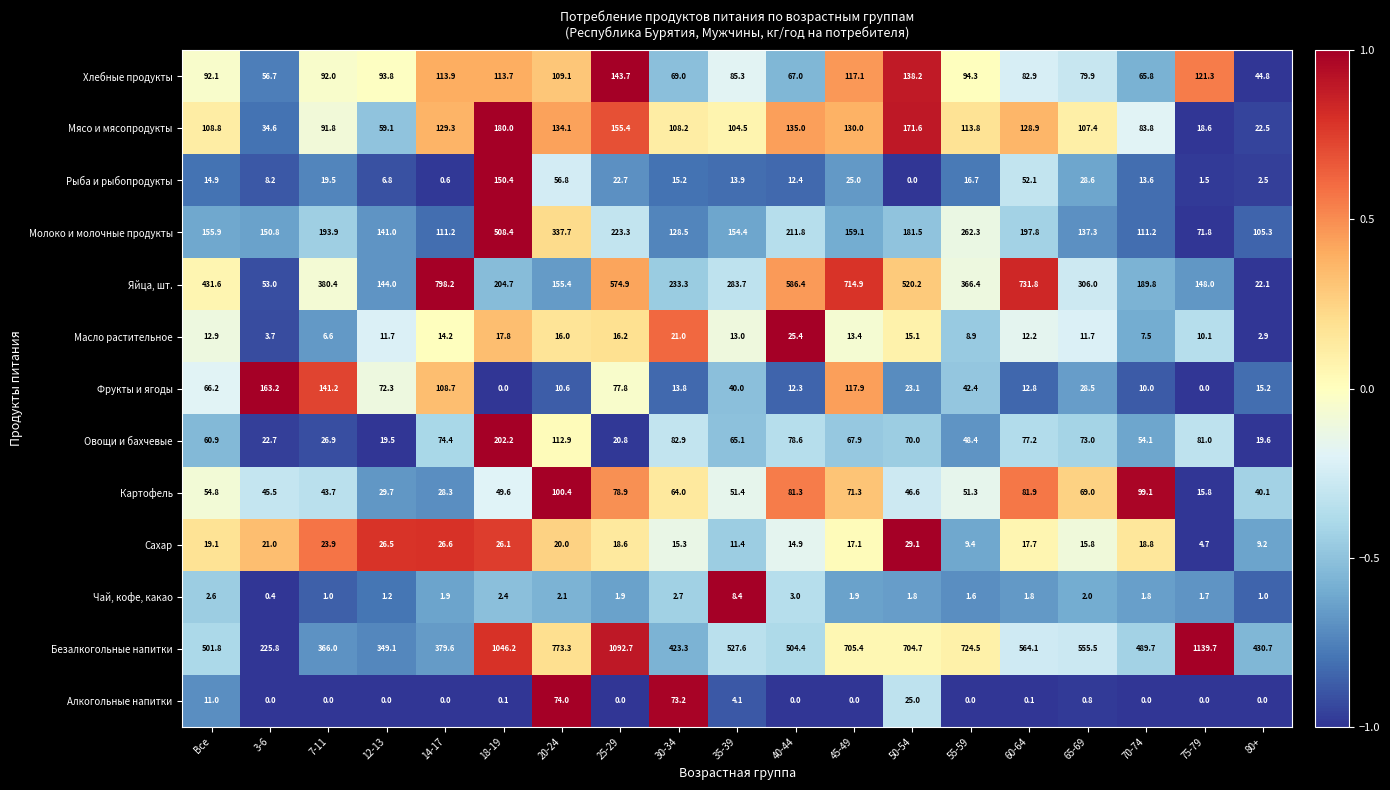

What is the total value across all series at 60-64?

1961.3